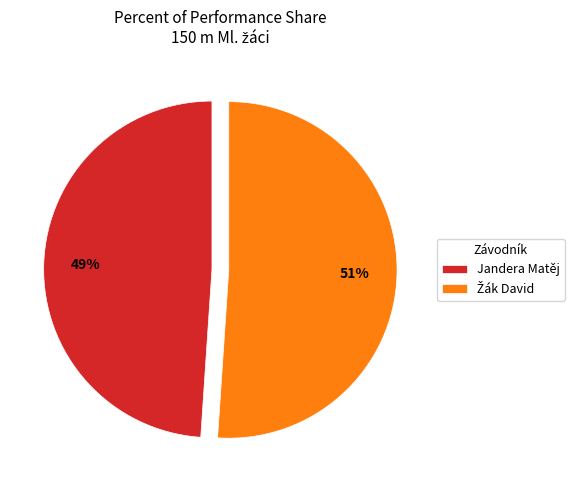

True or false: Jandera Matěj accounts for 43% of the total.

False